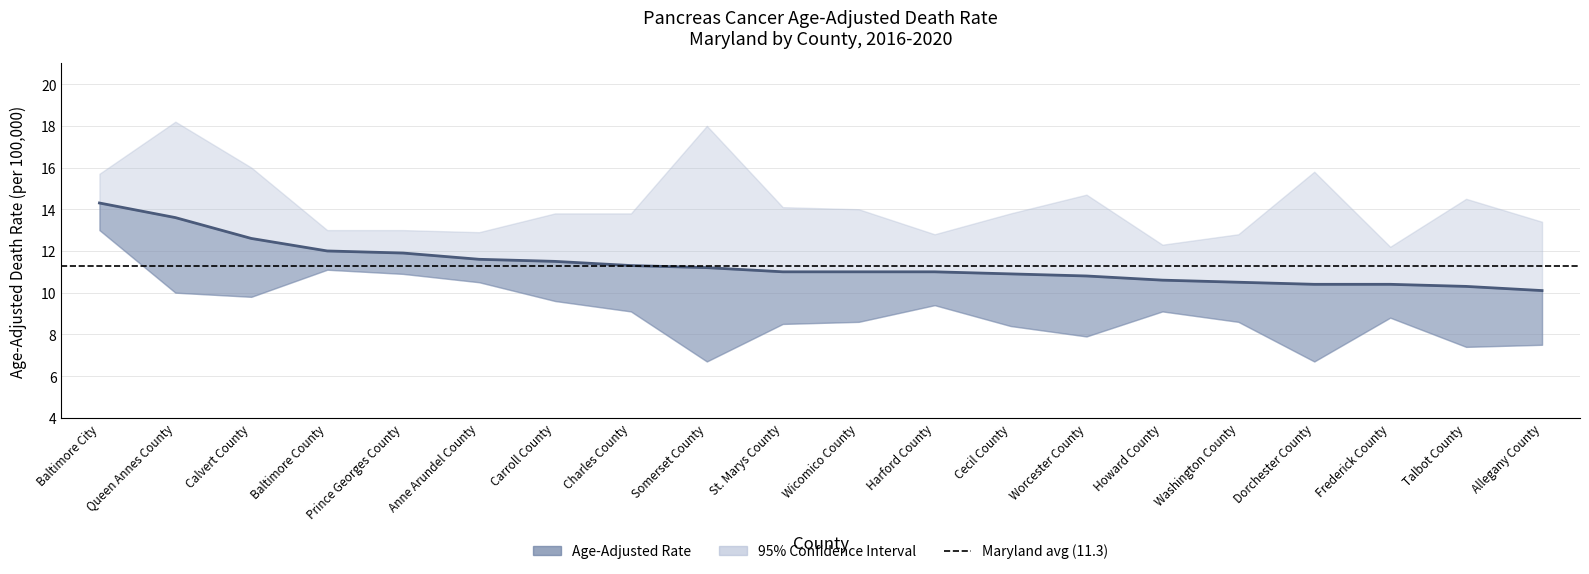

Read the value at Wicomico County.

11.0